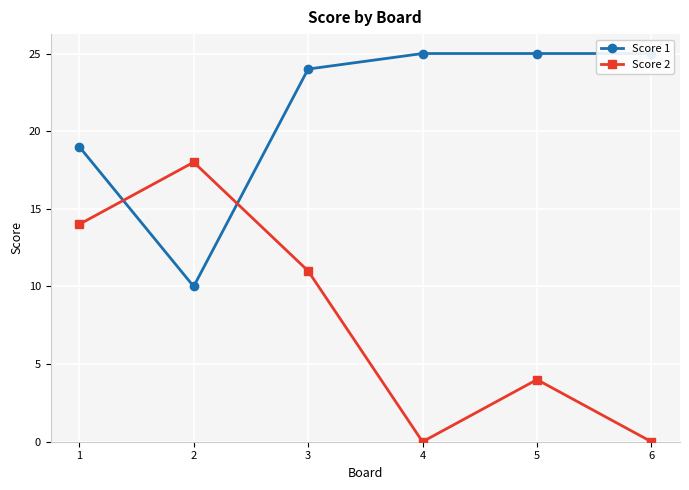

Which category has the lowest value across all series?

4